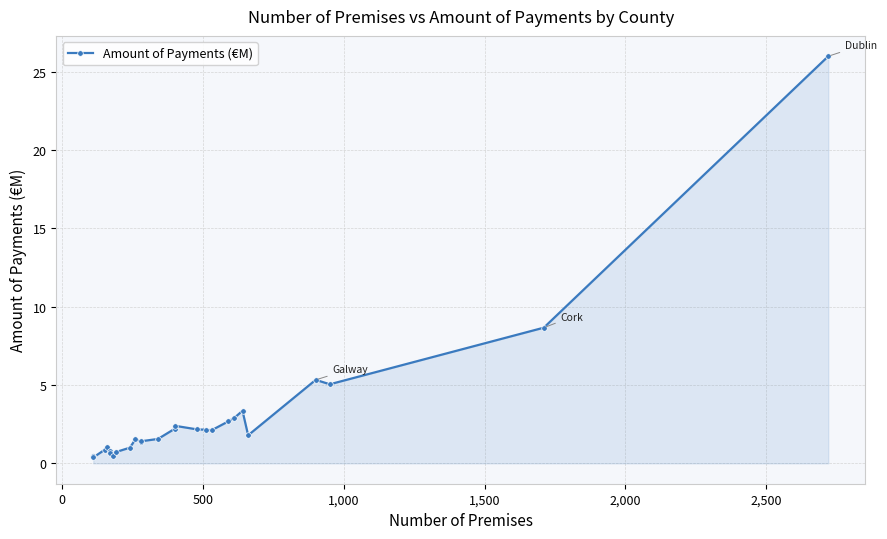

What is the average value?

3.0